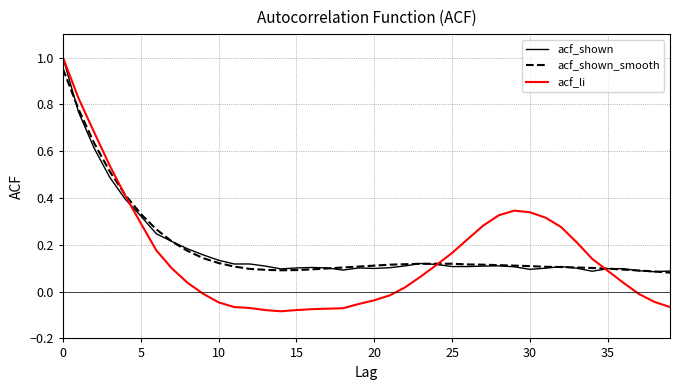

Which series has the widest spread of values?

acf_li